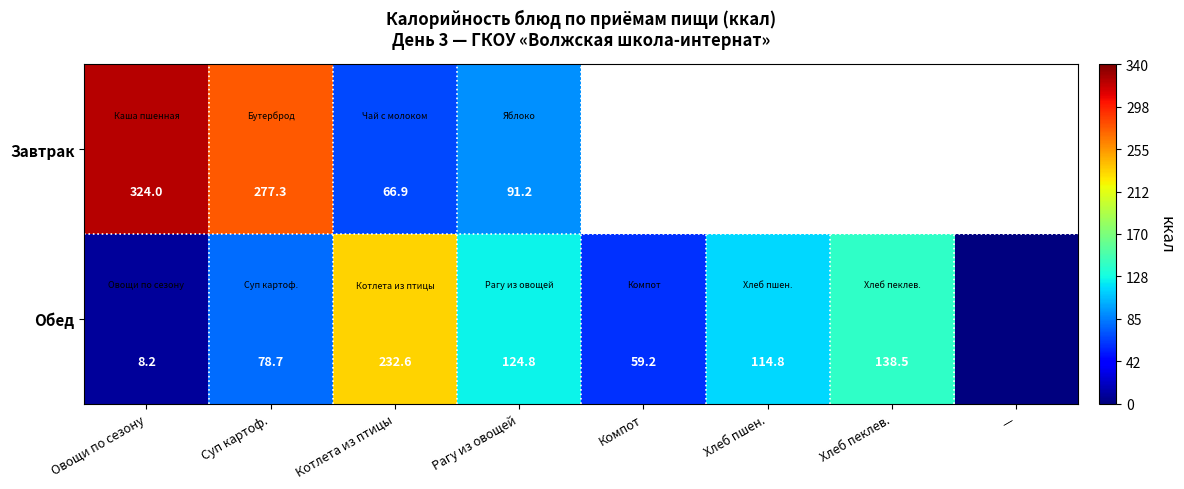

The value of Обед at Хлеб пеклев. is 40.5. True or false?

False